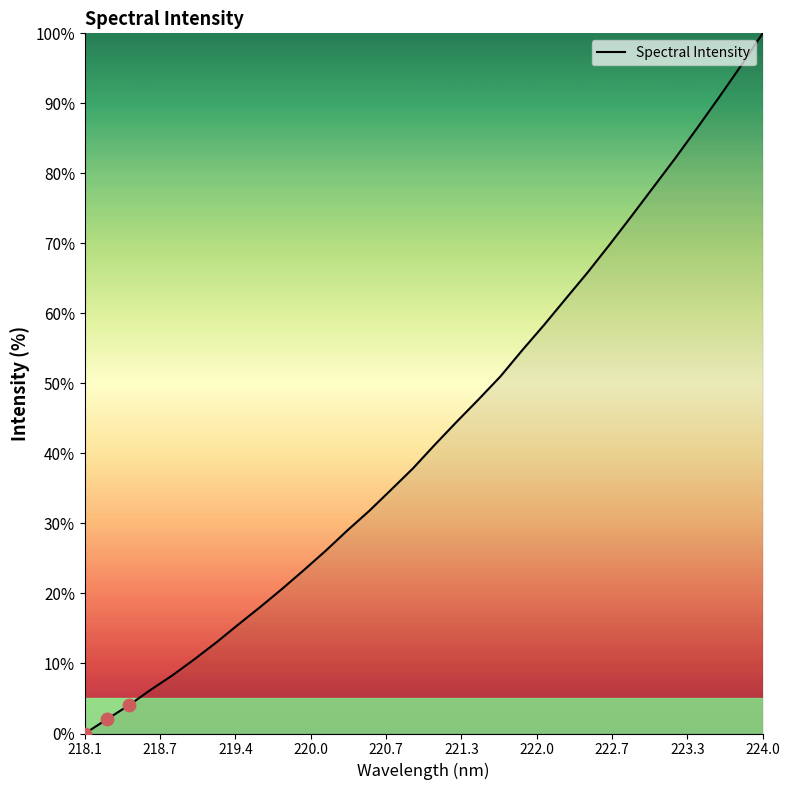

What is the greatest value displayed?

100.0